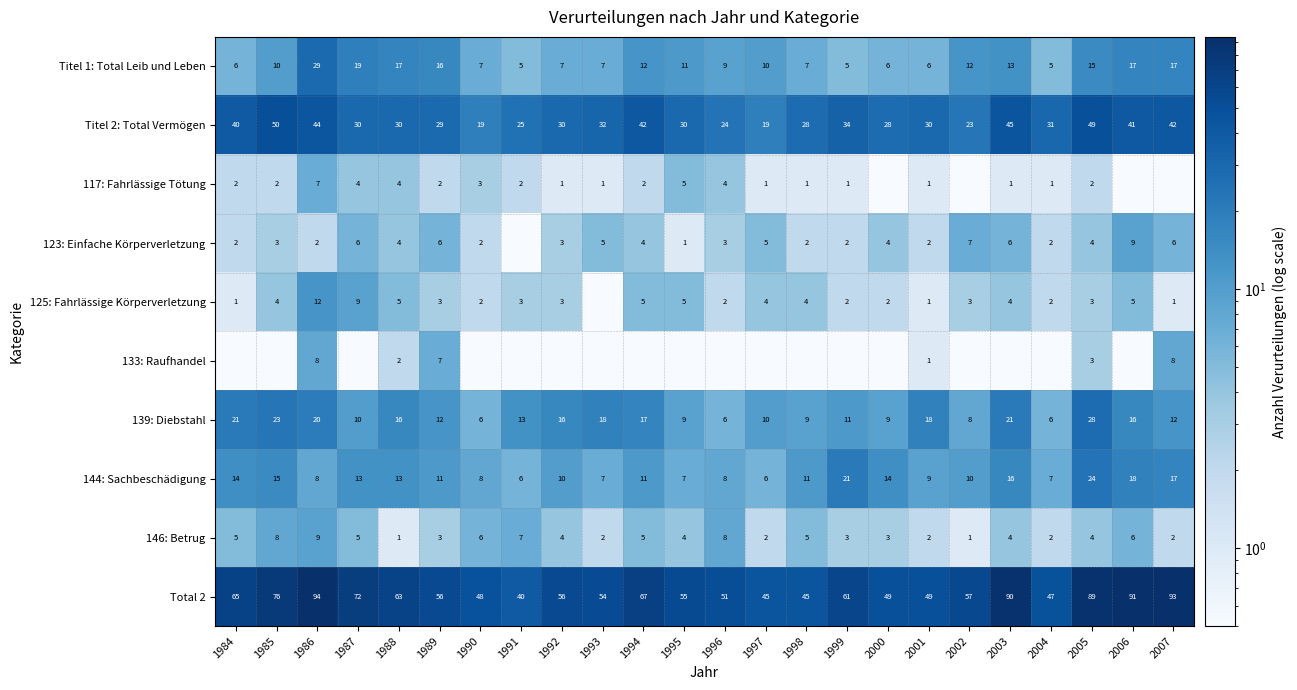

Is it true that Titel 1: Total Leib und Leben equals 9.0 at 1996?

True